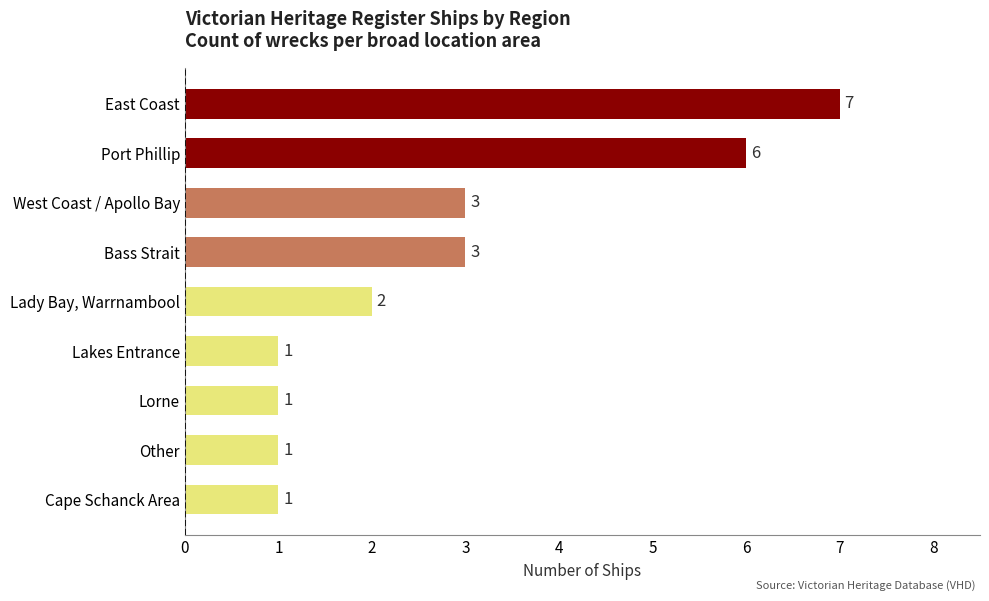

True or false: the data shows 0 at Lorne.

False